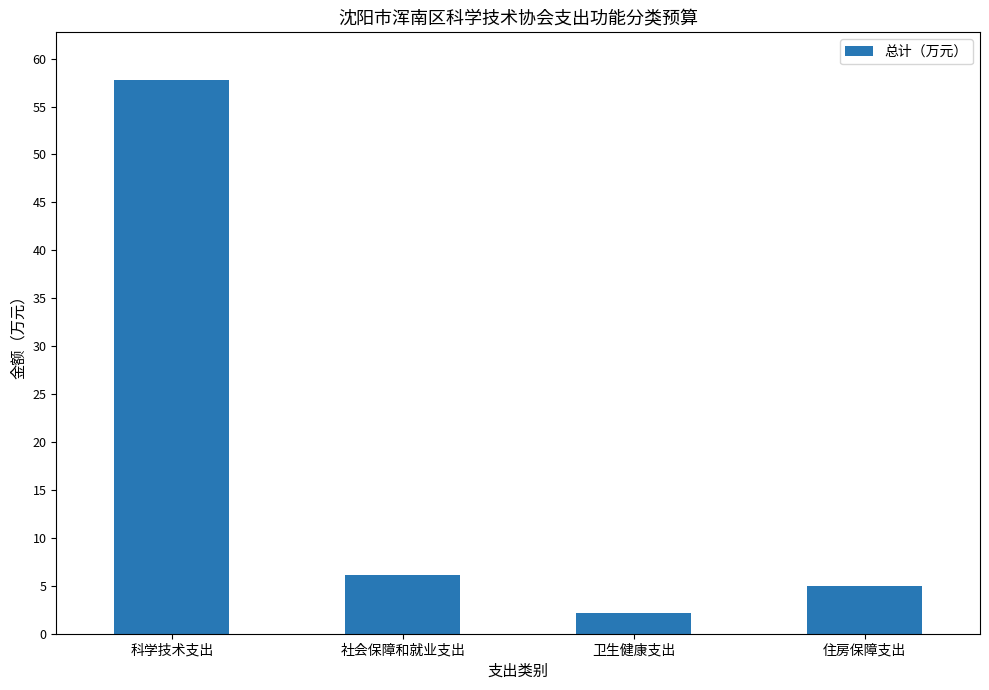

List the labels in order of value, largest first.

科学技术支出, 社会保障和就业支出, 住房保障支出, 卫生健康支出